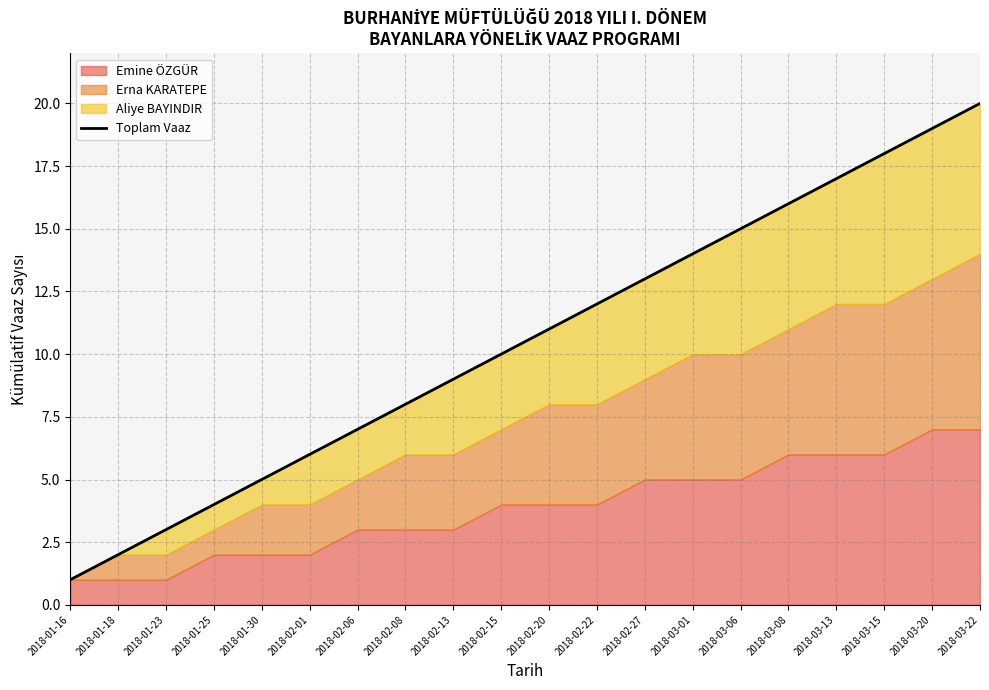

True or false: the data shows 9 at 2018-02-13.

True